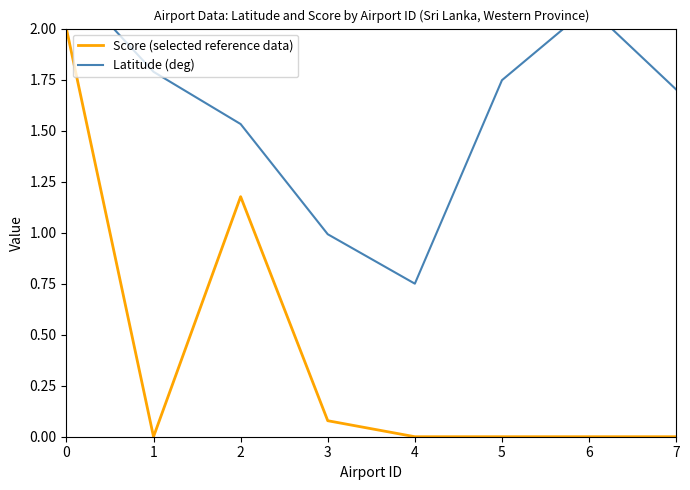

What is the difference between the maximum and second lowest values in the Latitude (deg) series?

1.3